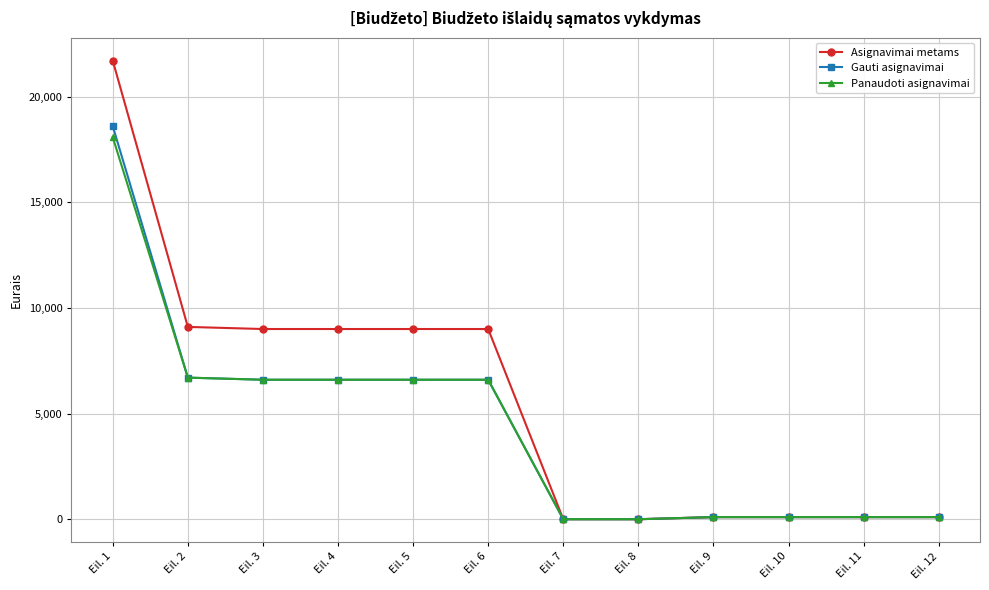

What is the value of the Asignavimai metams point at the 1st from the left?

21700.0